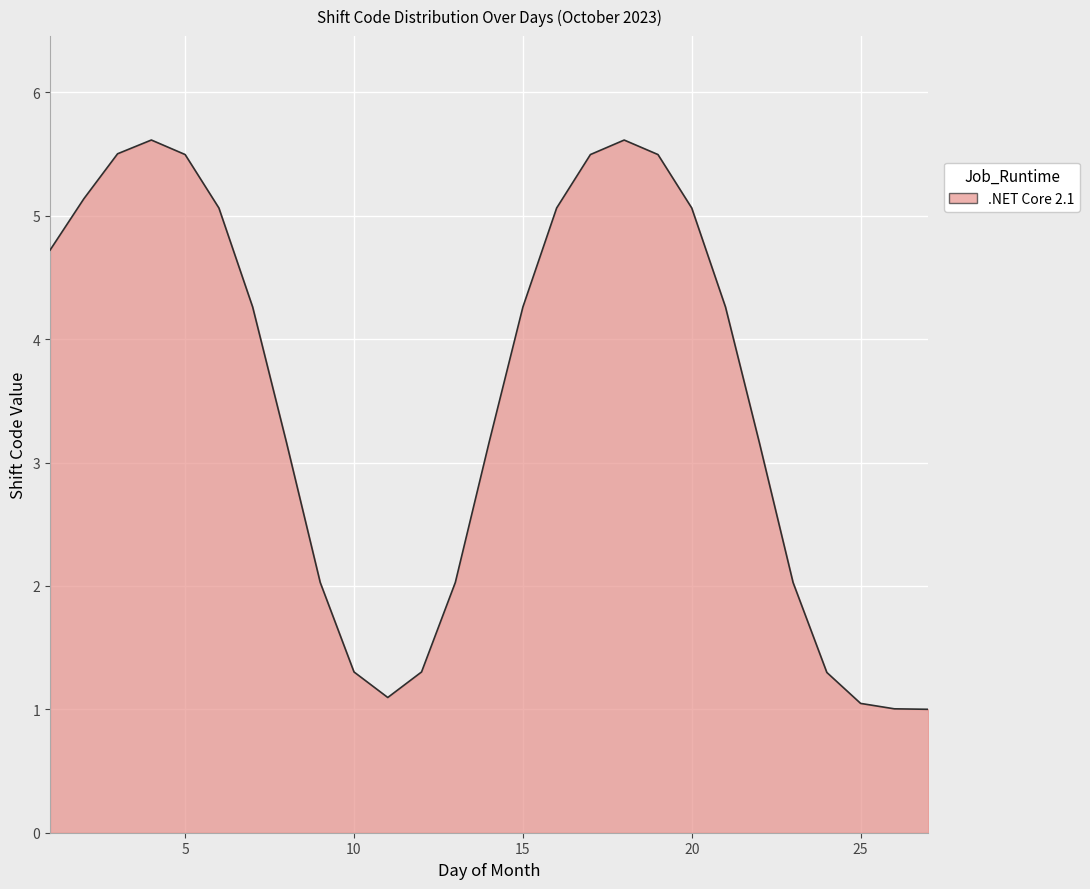

What is the minimum value shown in the chart?

1.0